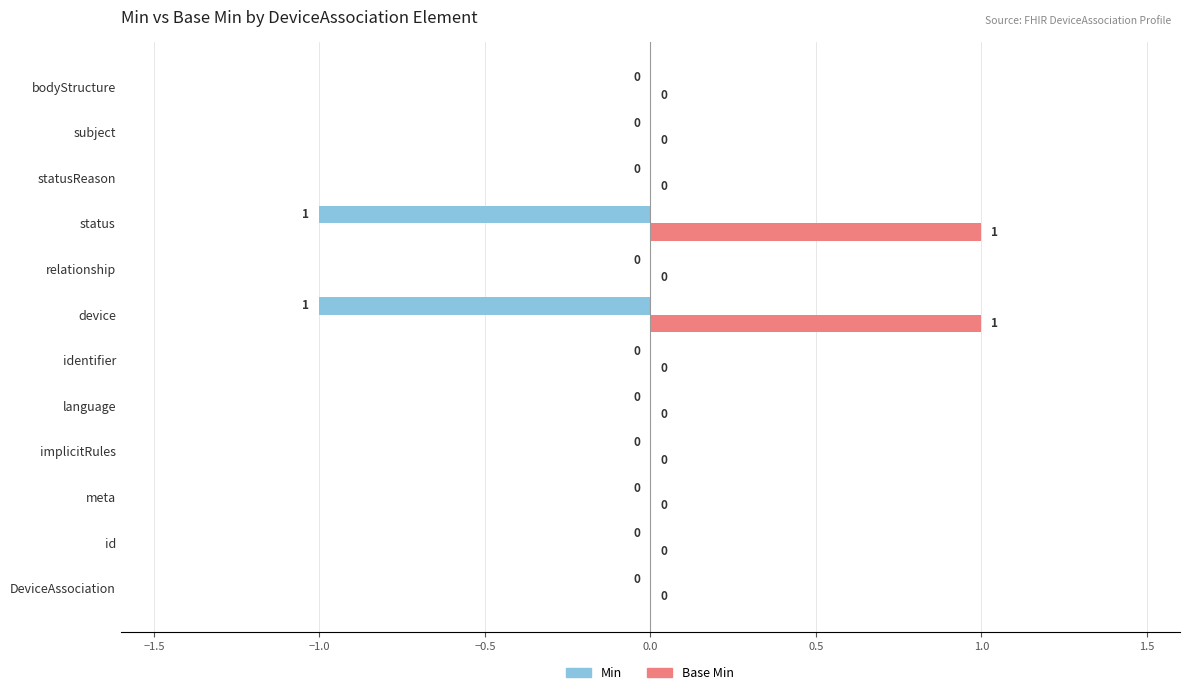

Which series has the largest total across all categories?

Base Min